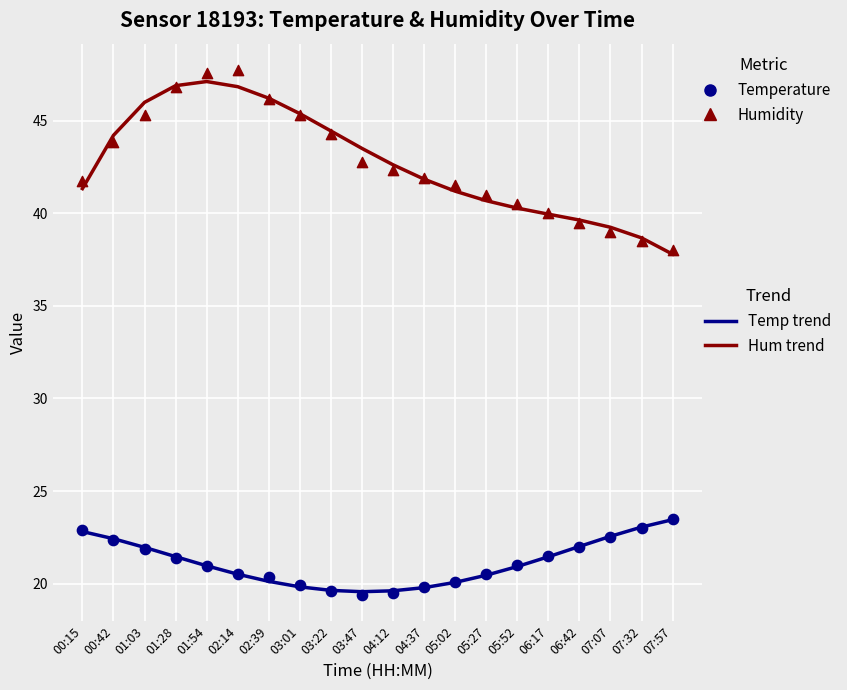

Which series has the widest spread of Y values?

Humidity trend